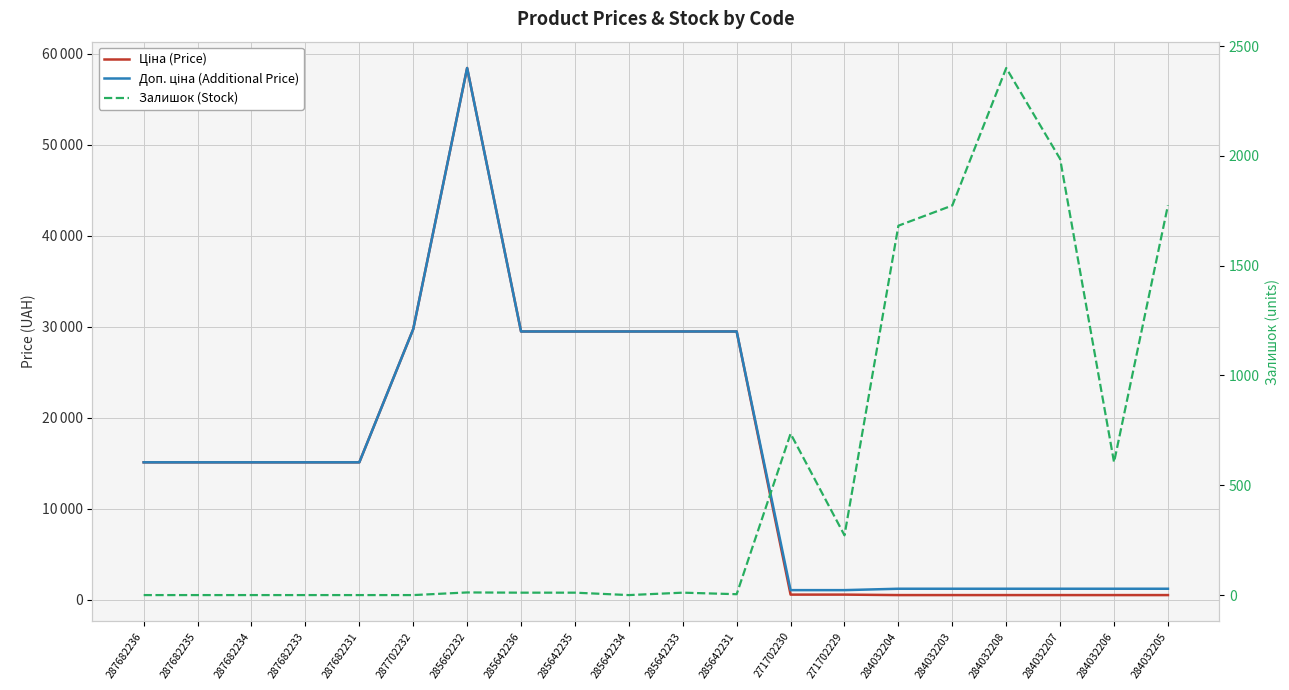

Reading left to right, extract all data points from this chart.

Ціна (Price): 287682236=15120.0	287682235=15120.0	287682234=15120.0	287682233=15120.0	287682231=15120.0	287702232=29747.2	285662232=58426.5	285642236=29491.5	285642235=29491.5	285642234=29491.5	285642233=29491.5	285642231=29491.5	271702230=589.9	271702229=589.9	284032204=539.0	284032203=539.0	284032208=539.0	284032207=539.0	284032206=539.0	284032205=539.0
Доп. ціна (Additional Price): 287682236=15120.0	287682235=15120.0	287682234=15120.0	287682233=15120.0	287682231=15120.0	287702232=29747.2	285662232=58426.5	285642236=29491.5	285642235=29491.5	285642234=29491.5	285642233=29491.5	285642231=29491.5	271702230=1081.7	271702229=1081.7	284032204=1235.4	284032203=1235.4	284032208=1235.4	284032207=1235.4	284032206=1235.4	284032205=1235.4
Залишок (Stock): 287682236=0.0	287682235=0.0	287682234=0.0	287682233=0.0	287682231=0.0	287702232=0.0	285662232=12.0	285642236=11.0	285642235=11.0	285642234=0.0	285642233=11.0	285642231=4.0	271702230=735.0	271702229=272.0	284032204=1682.0	284032203=1774.0	284032208=2400.0	284032207=1986.0	284032206=605.0	284032205=1775.0